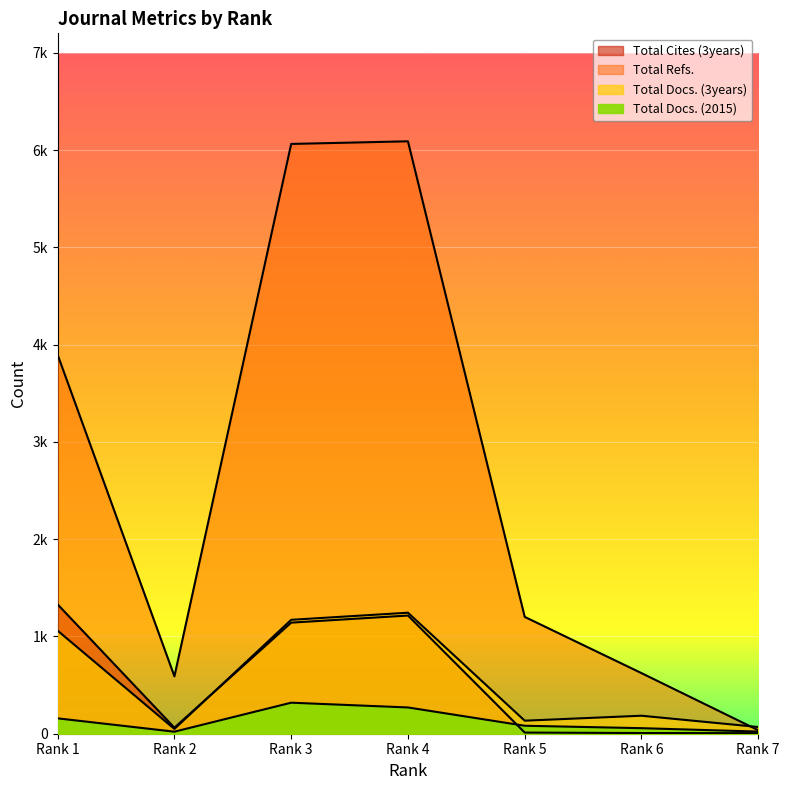

The value of Total Refs. at Rank 7 is 36. True or false?

True